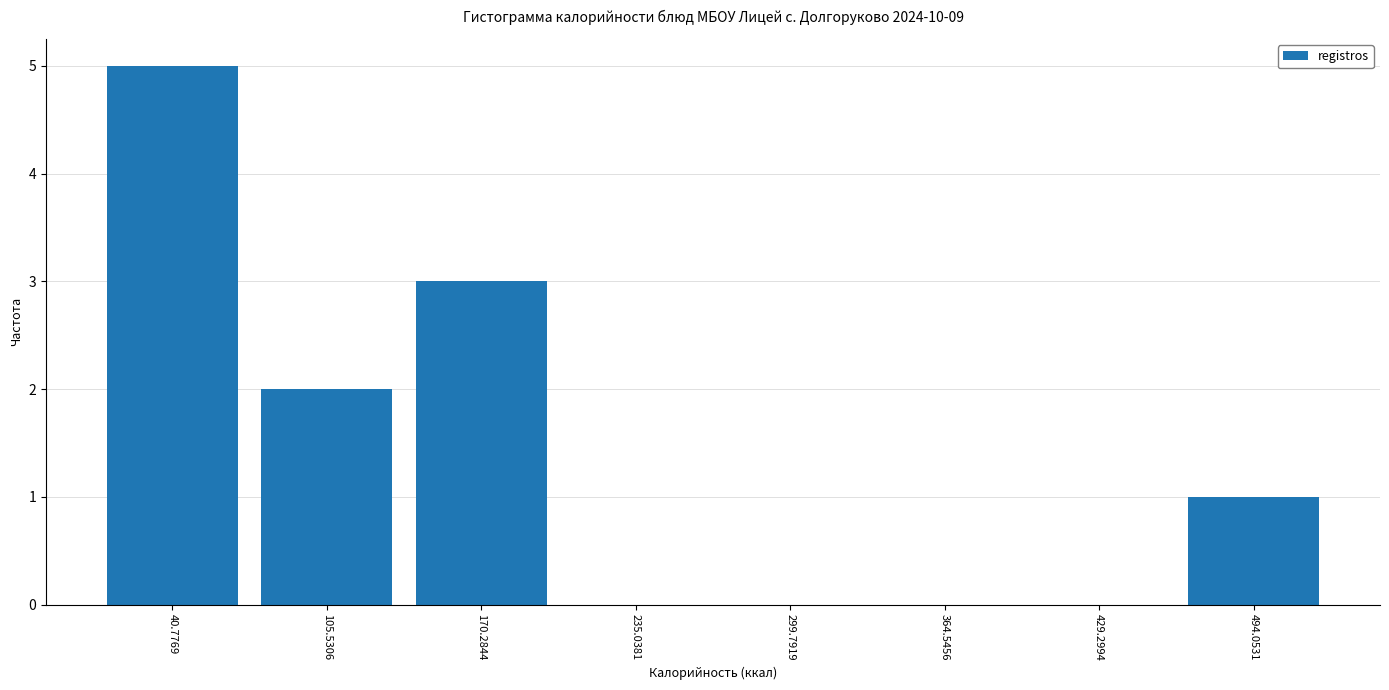

Reading left to right, transcribe this chart: for each bar, give the range it covers on the x-axis and its height. Neither the bar edges nor the heights are printed on the chart, so give them approximately, as read against the axes.

10 to 70: 5
70 to 140: 2
140 to 200: 3
200 to 270: 0
270 to 330: 0
330 to 400: 0
400 to 460: 0
460 to 530: 1